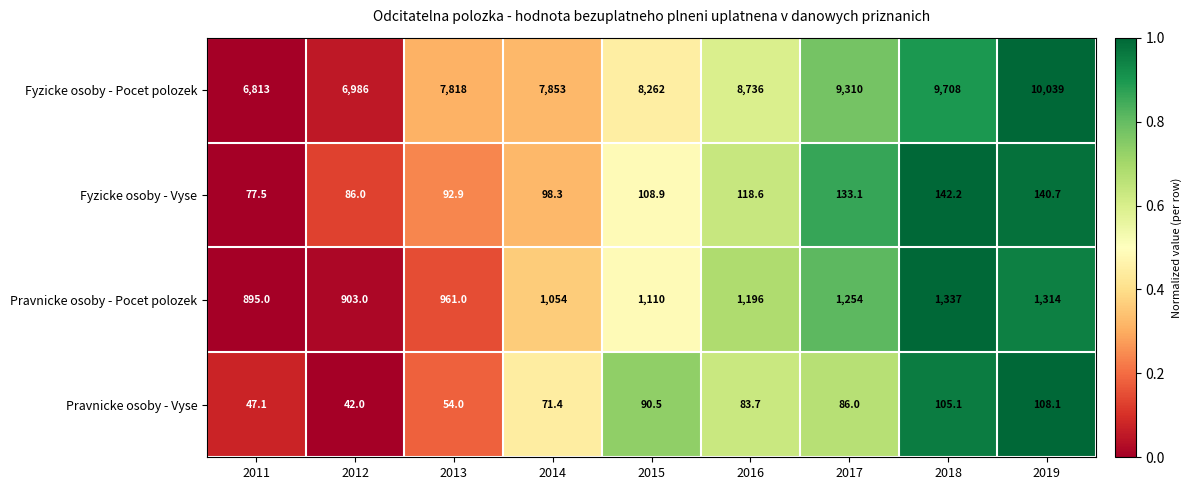

At which category is the sum across all series the highest?

2019